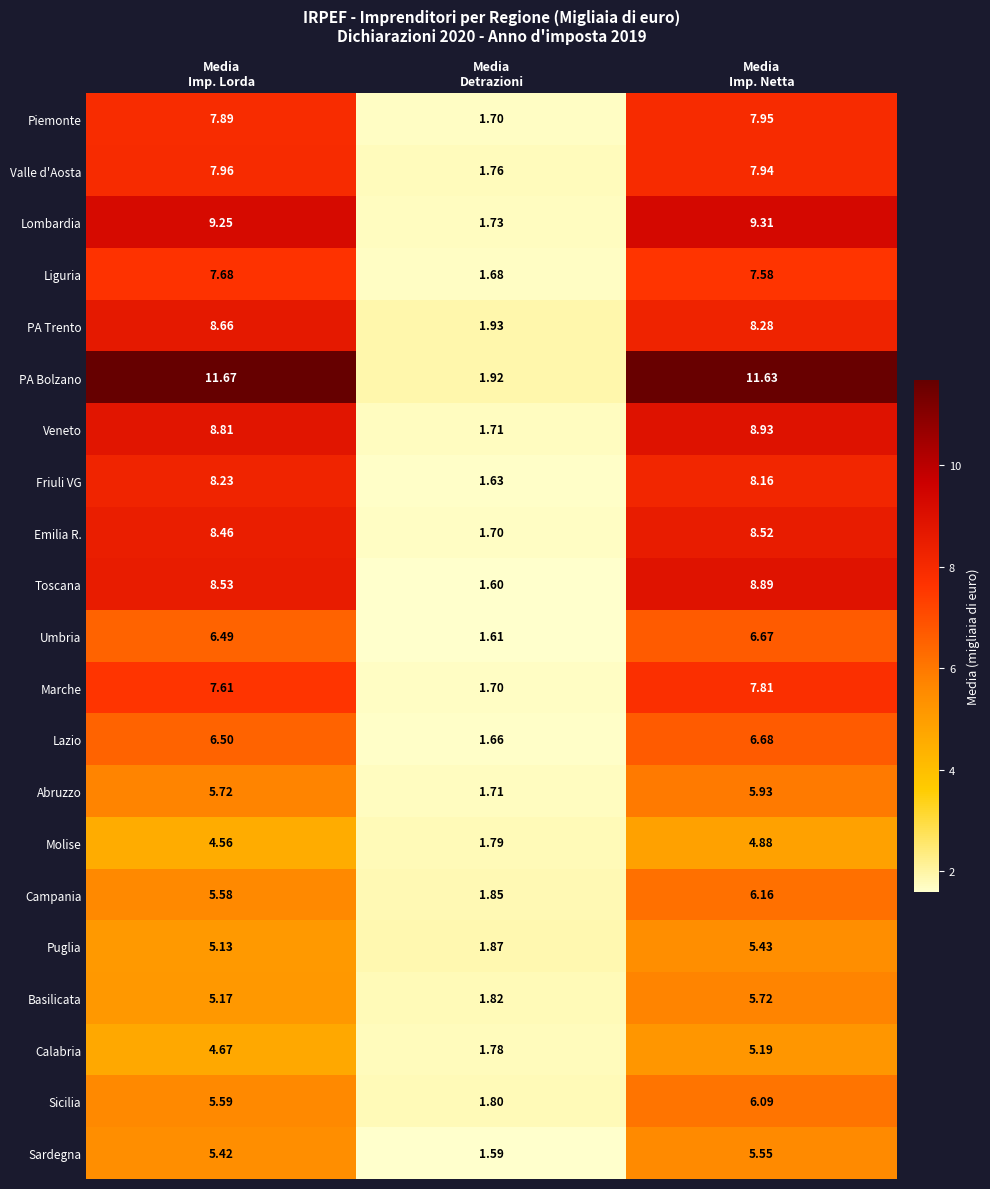

List the series in order of their peak value, highest first.

PA Bolzano, Lombardia, Veneto, Toscana, PA Trento, Emilia R., Friuli VG, Valle d'Aosta, Piemonte, Marche, Liguria, Lazio, Umbria, Campania, Sicilia, Abruzzo, Basilicata, Sardegna, Puglia, Calabria, Molise